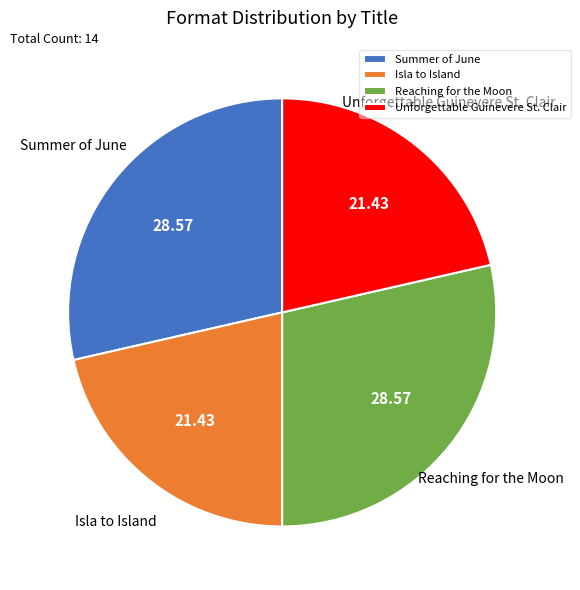

Do Summer of June and Reaching for the Moon together represent more than half of the pie?

Yes